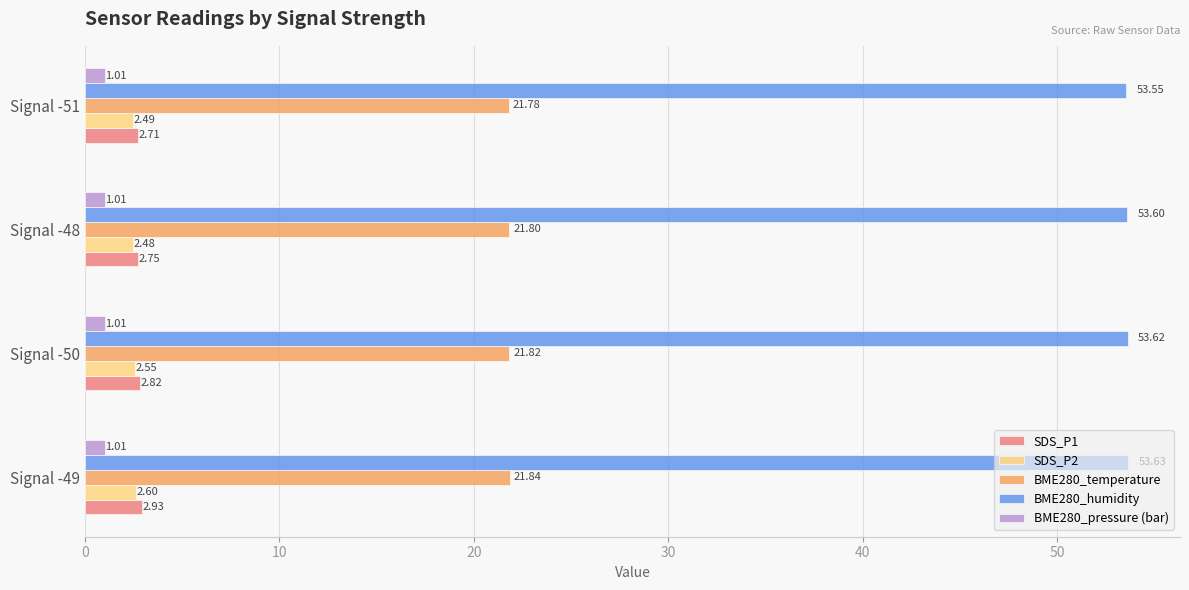

What is the difference between the highest and lowest values at Signal -50?

52.6